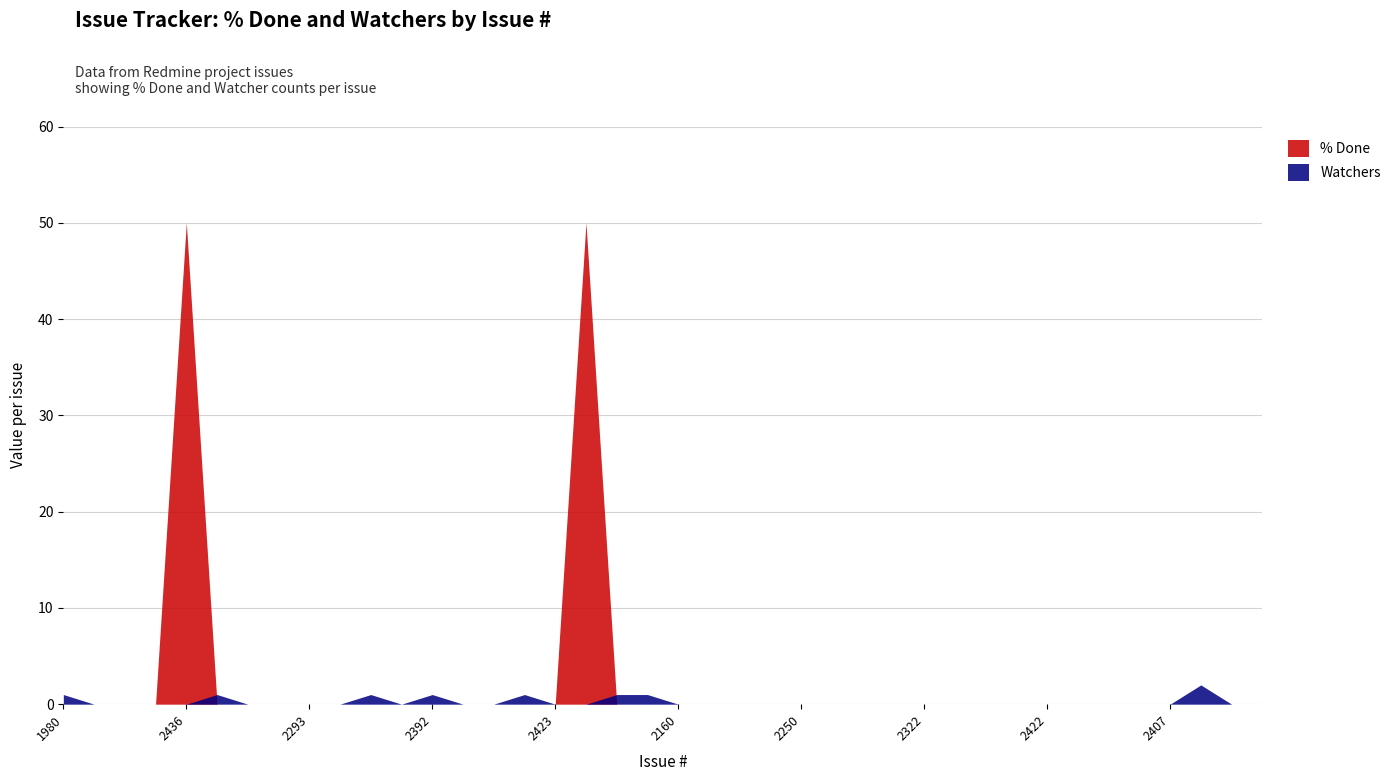

What is the label of the 5th point from the right?

1771